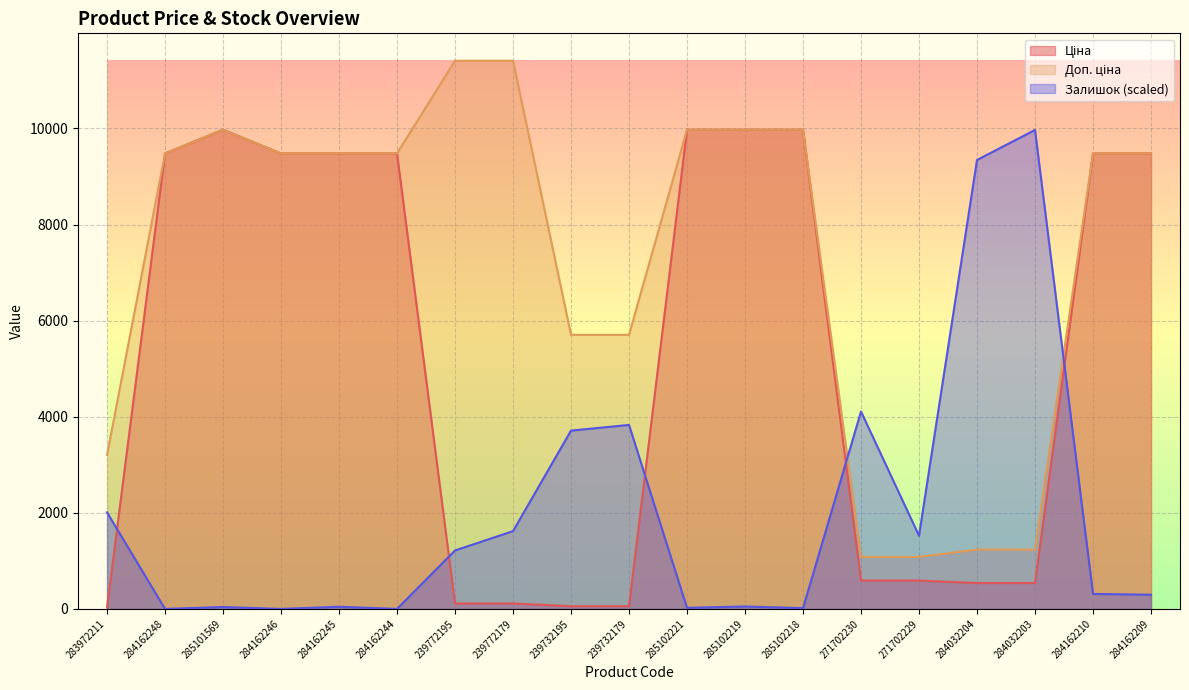

Which series has the largest range (max minus min)?

Доп. ціна